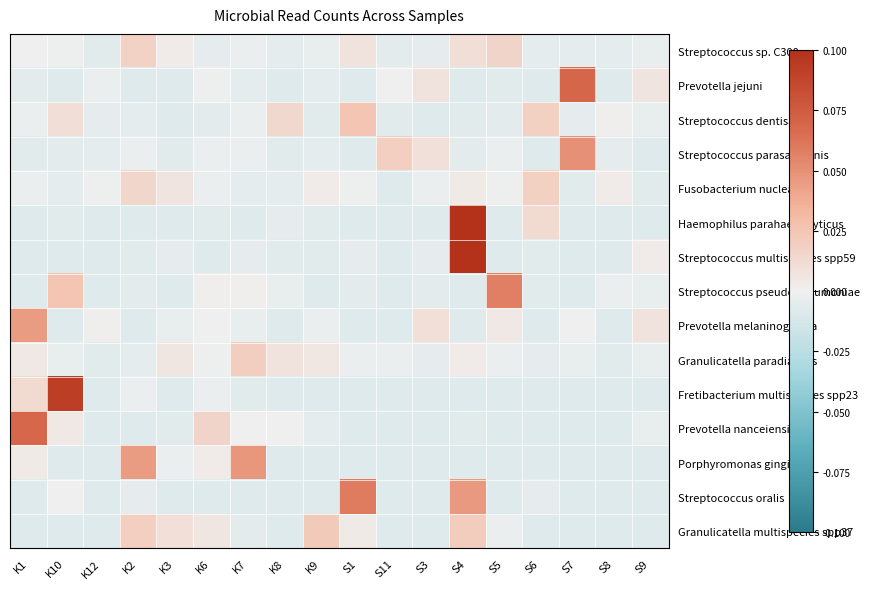

How many data points does each series have?

18